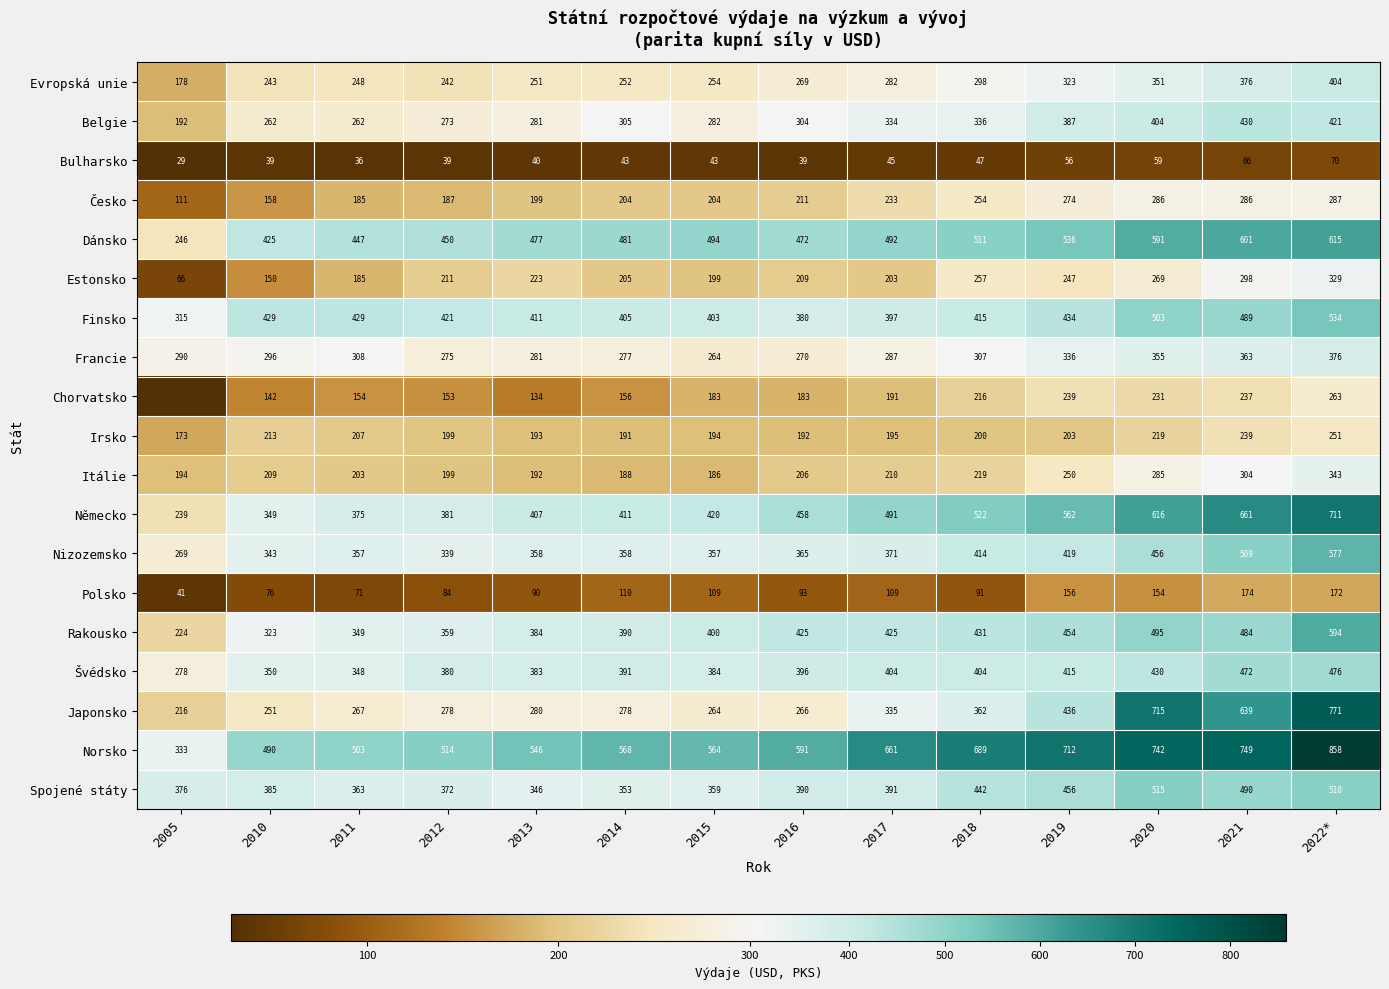

Where does the Finsko series first go above 421?

2010